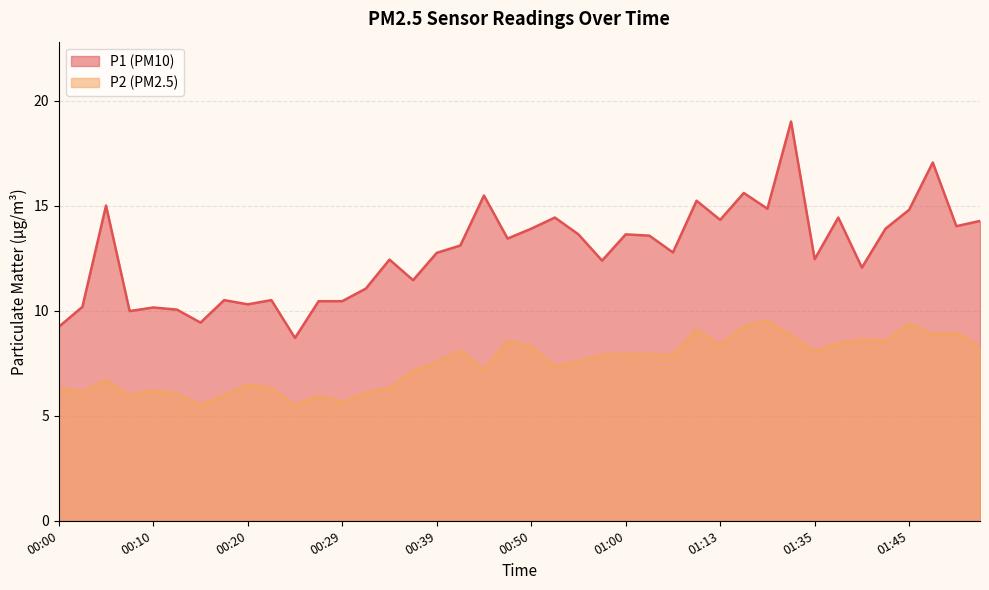

What is the label of the 33rd point from the right?

00:17